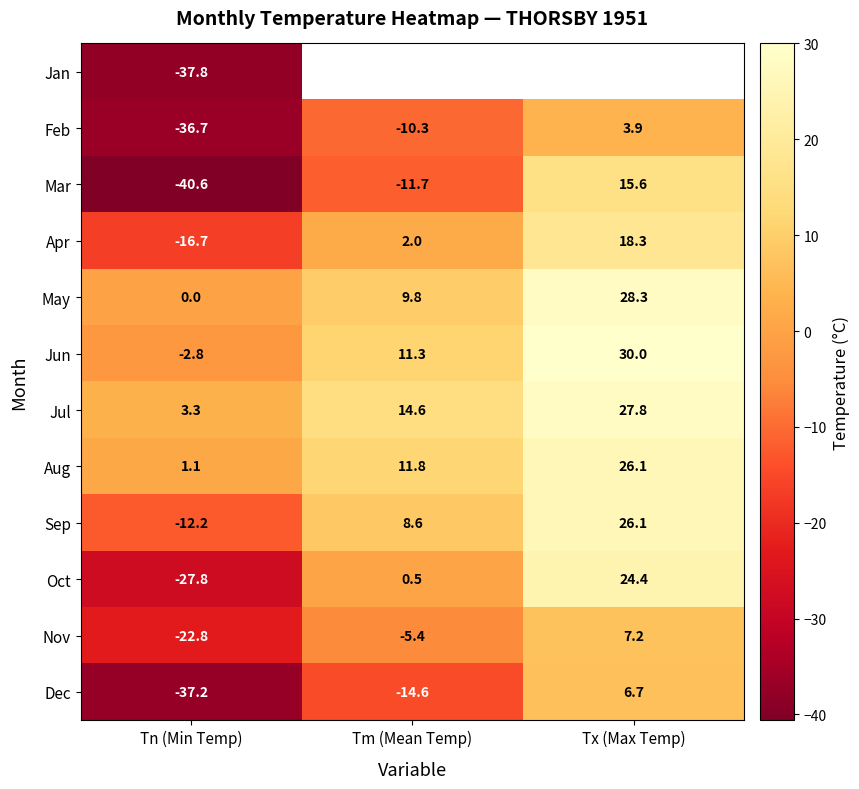

What is the minimum value shown in the chart?

-40.6